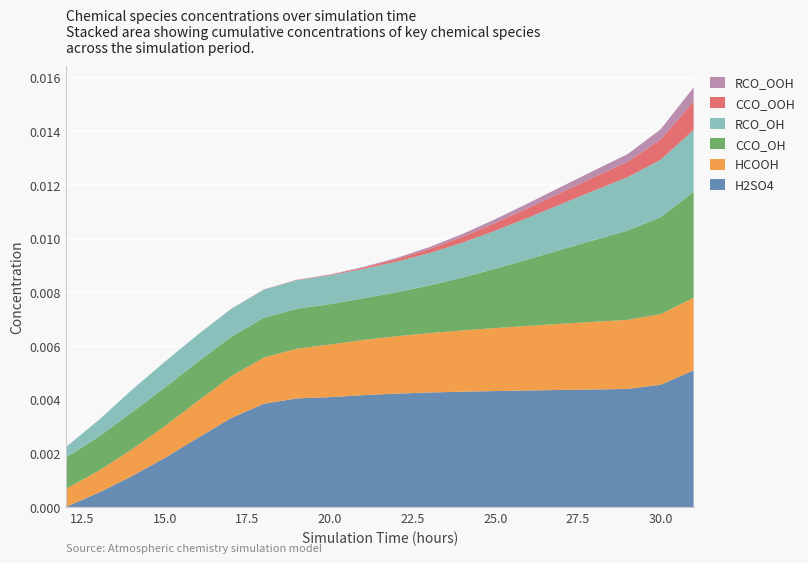

Reading right to left, transcribe all the data shown in this chart.

H2SO4: 0.0	0.0	0.0	0.0	0.0	0.0	0.0	0.0	0.0	0.0	0.0	0.0	0.0	0.0	0.0	0.0	0.0	0.0	0.0	0.0
HCOOH: 0.0	0.0	0.0	0.0	0.0	0.0	0.0	0.0	0.0	0.0	0.0	0.0	0.0	0.0	0.0	0.0	0.0	0.0	0.0	0.0
CCO_OH: 0.0	0.0	0.0	0.0	0.0	0.0	0.0	0.0	0.0	0.0	0.0	0.0	0.0	0.0	0.0	0.0	0.0	0.0	0.0	0.0
RCO_OH: 0.0	0.0	0.0	0.0	0.0	0.0	0.0	0.0	0.0	0.0	0.0	0.0	0.0	0.0	0.0	0.0	0.0	0.0	0.0	0.0
CCO_OOH: 0.0	0.0	0.0	0.0	0.0	0.0	0.0	0.0	0.0	0.0	0.0	0.0	0.0	0.0	0.0	0.0	0.0	0.0	0.0	0.0
RCO_OOH: 0.0	0.0	0.0	0.0	0.0	0.0	0.0	0.0	0.0	0.0	0.0	0.0	0.0	0.0	0.0	0.0	0.0	0.0	0.0	0.0